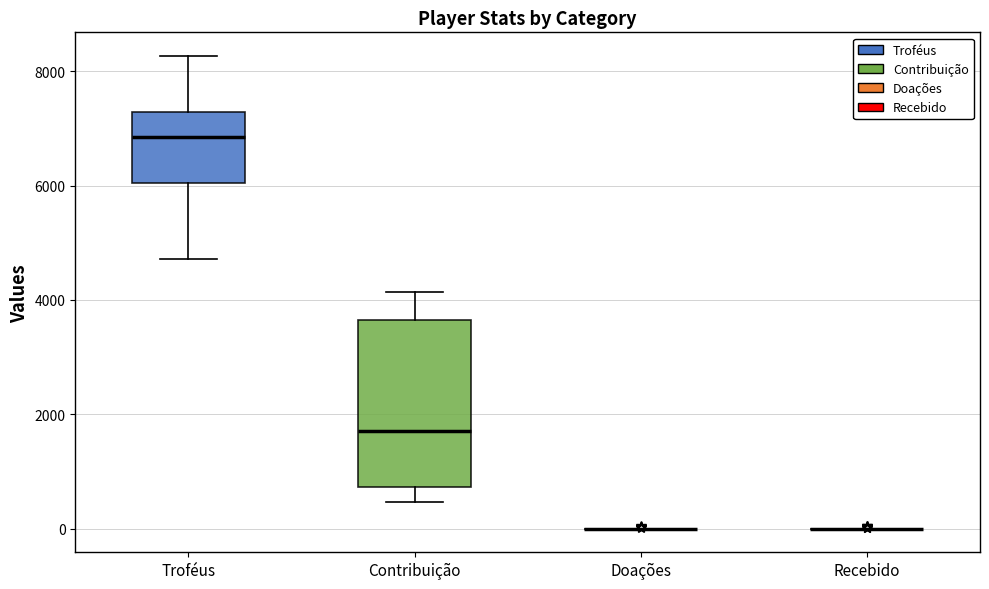

Reading left to right, read every box against the y-axis: the position of its median line, the range the box covers, and the ends of its whiskers. The values are not printed on the chart, so give them approximately, as read against the axis.

Troféus: median 6800, box 6000 to 7200, whiskers 4800 to 8200
Contribuição: median 1800, box 800 to 3600, whiskers 400 to 4200
Doações: box collapsed to a line at 0, whiskers 0 to 0
Recebido: box collapsed to a line at 0, whiskers 0 to 0